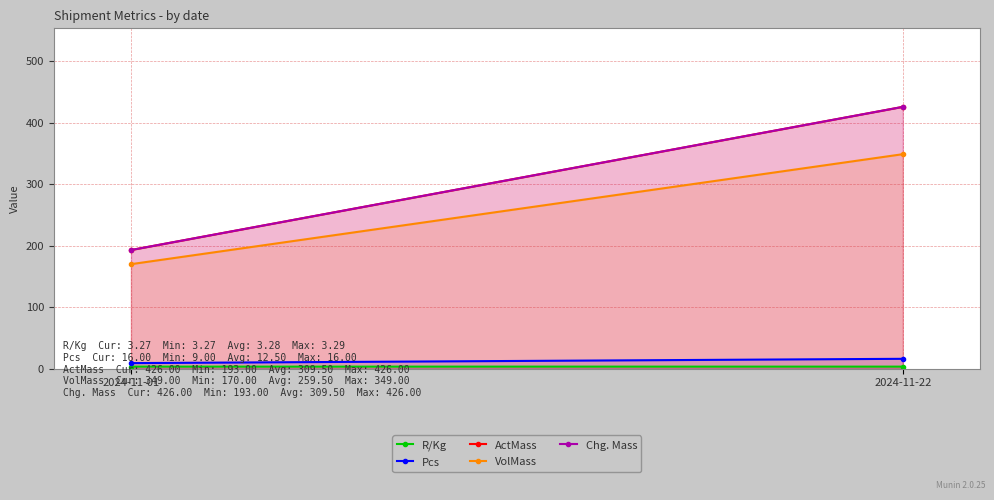

How many lines are shown in the chart?

5